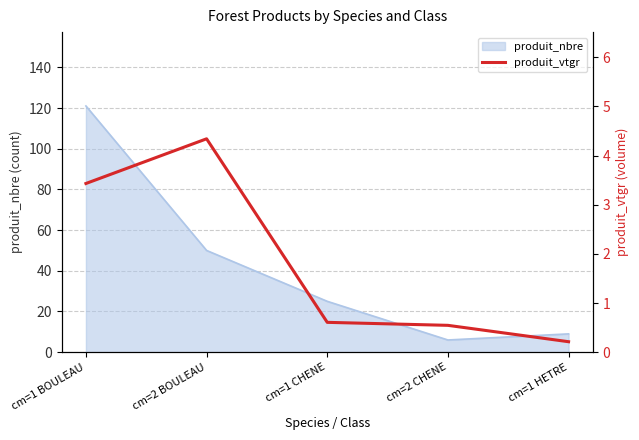

What is the label of the 5th point from the right?

cm=1 BOULEAU